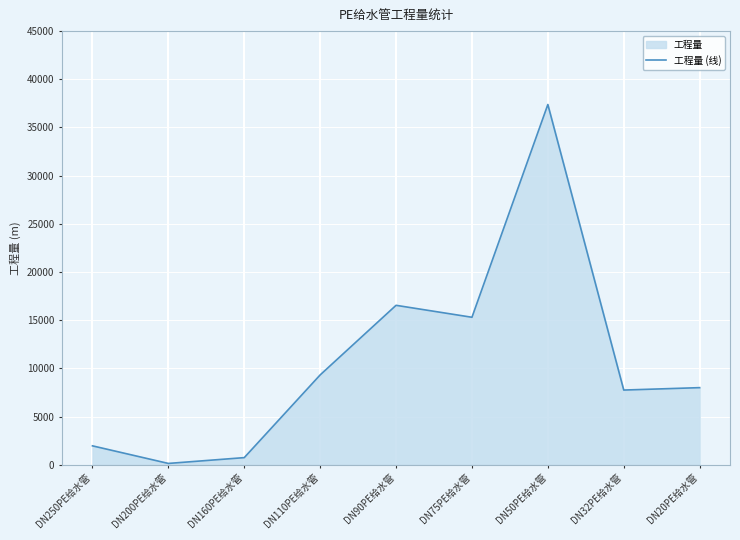

What is the value of the 2nd point from the left?

135